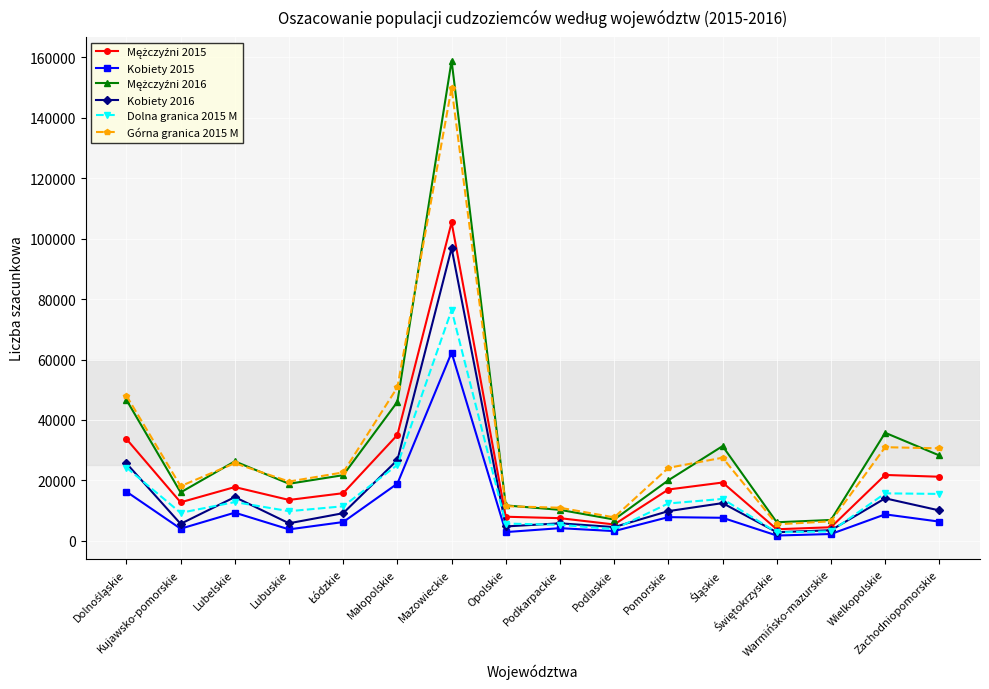

How many categories are shown in the chart?

16